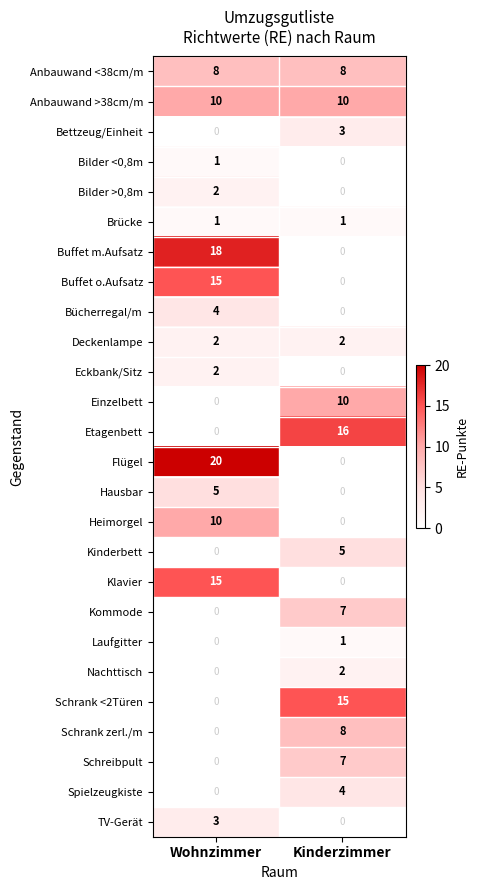

What is the total value across all series at Wohnzimmer?

116